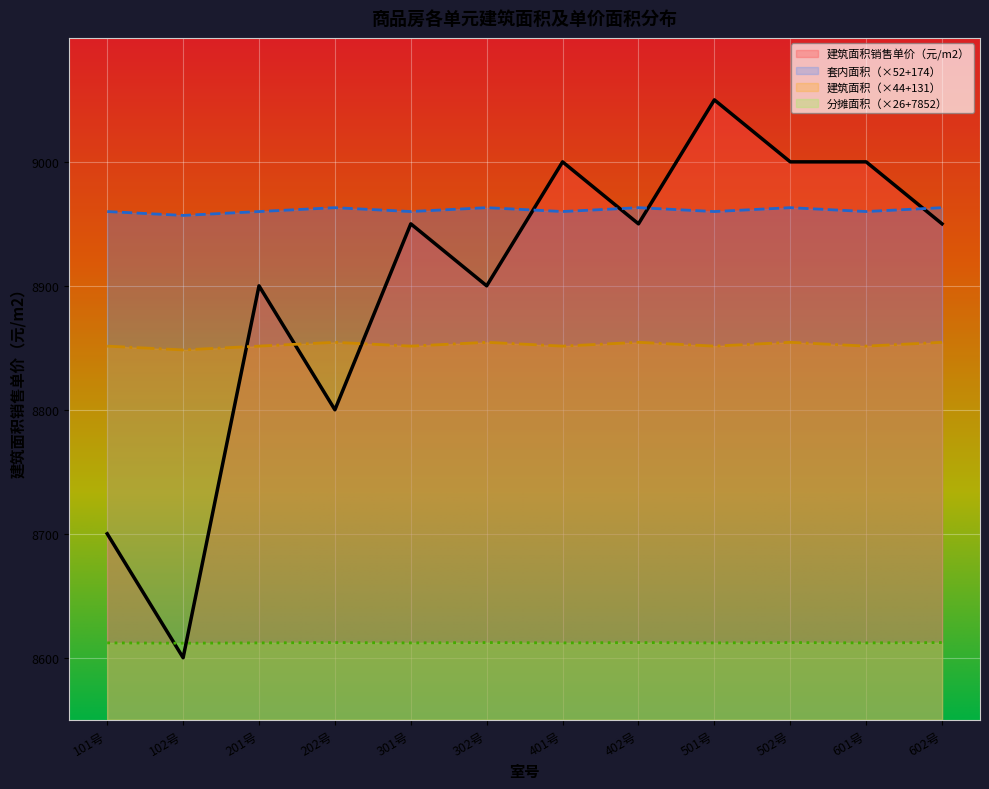

What is the label of the 5th point from the left?

301号